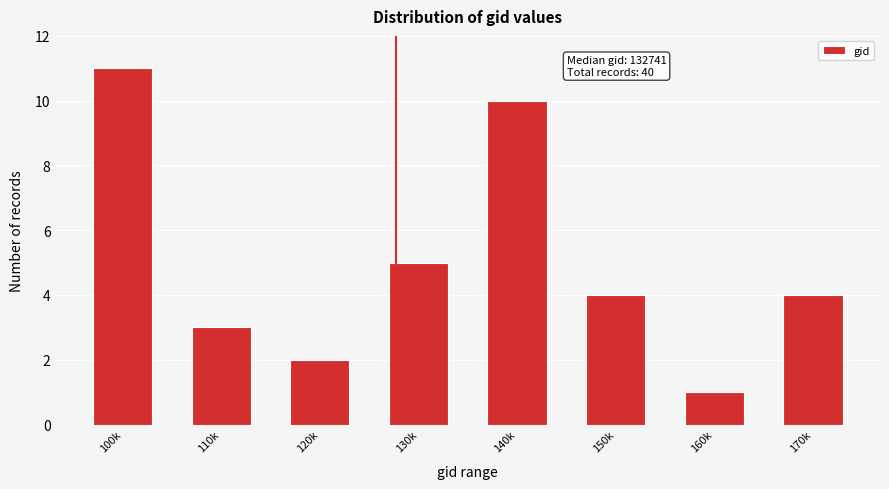

Reading left to right, transcribe all the data shown in this chart.

100k=11	110k=3	120k=2	130k=5	140k=10	150k=4	160k=1	170k=4